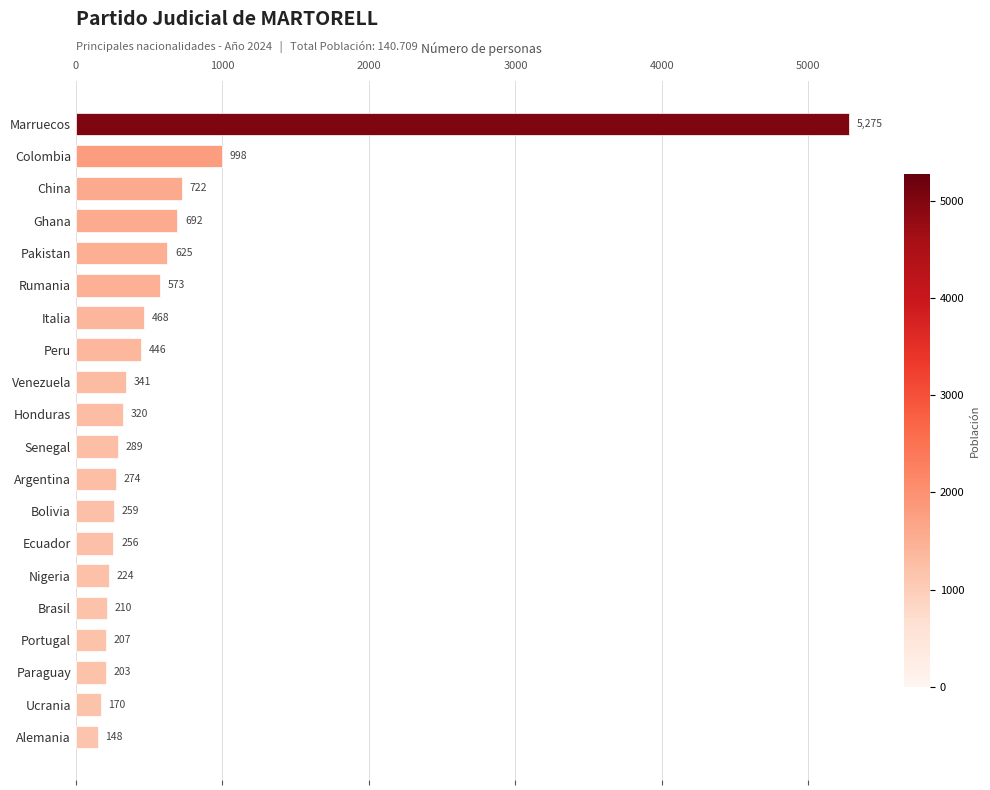

What is the change in value from Senegal to Rumania?

+284